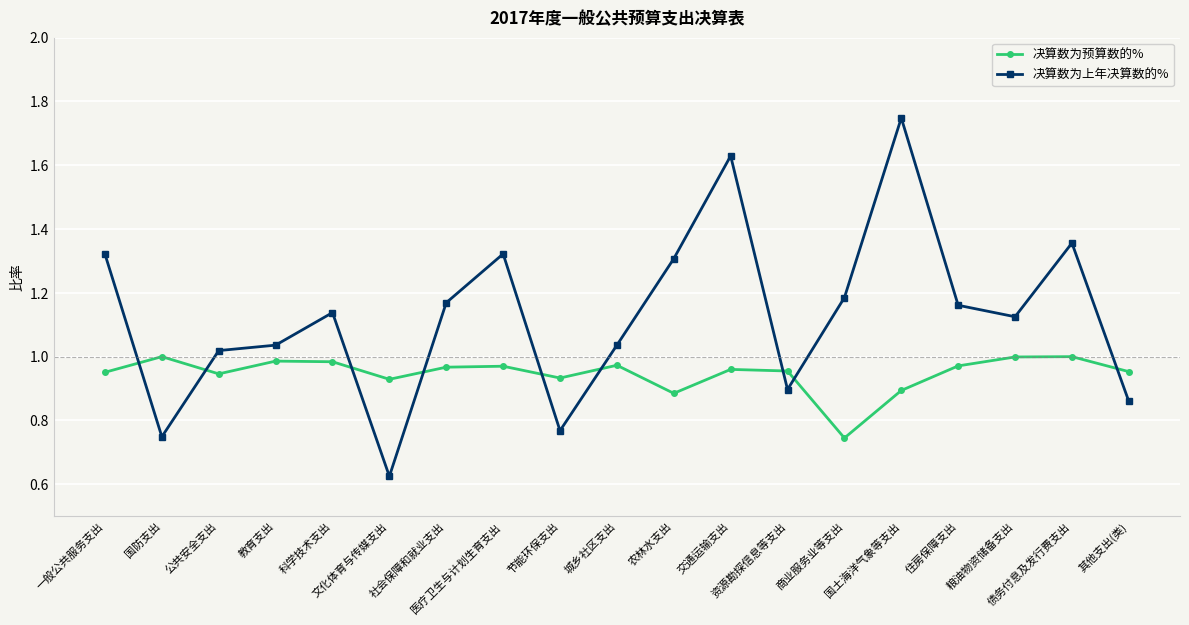

Which series changed the most between 国防支出 and 医疗卫生与计划生育支出?

决算数为上年决算数的%